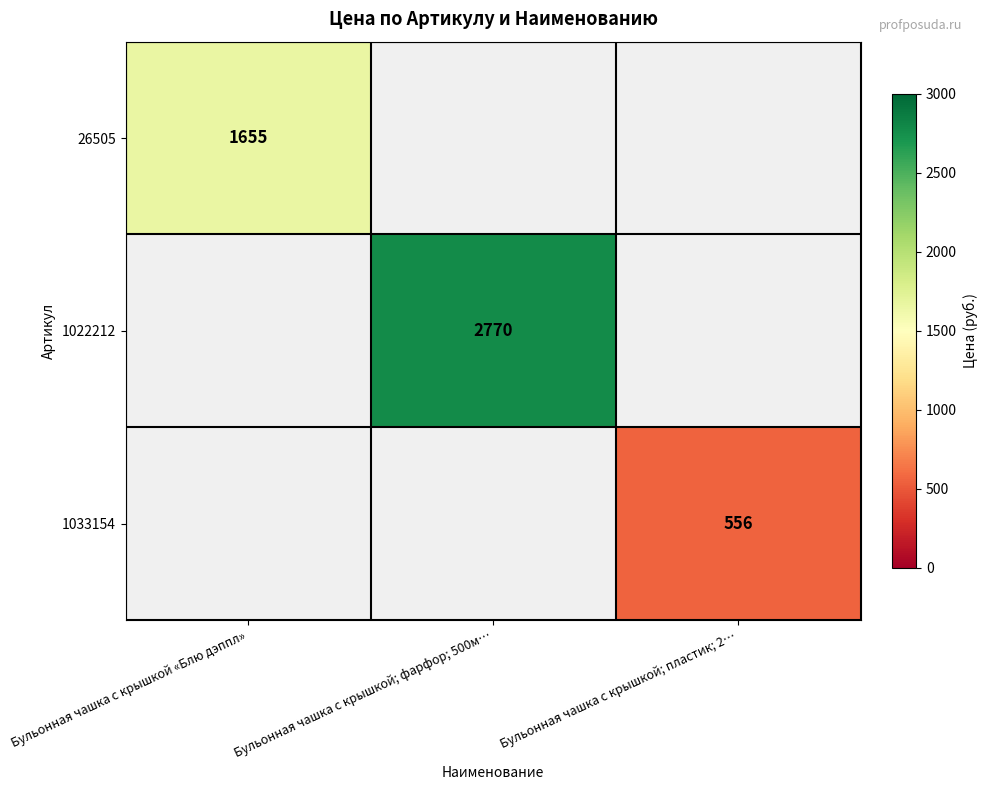

Which category has the highest value across all series?

Бульонная чашка с крышкой; фарфор; 500м…